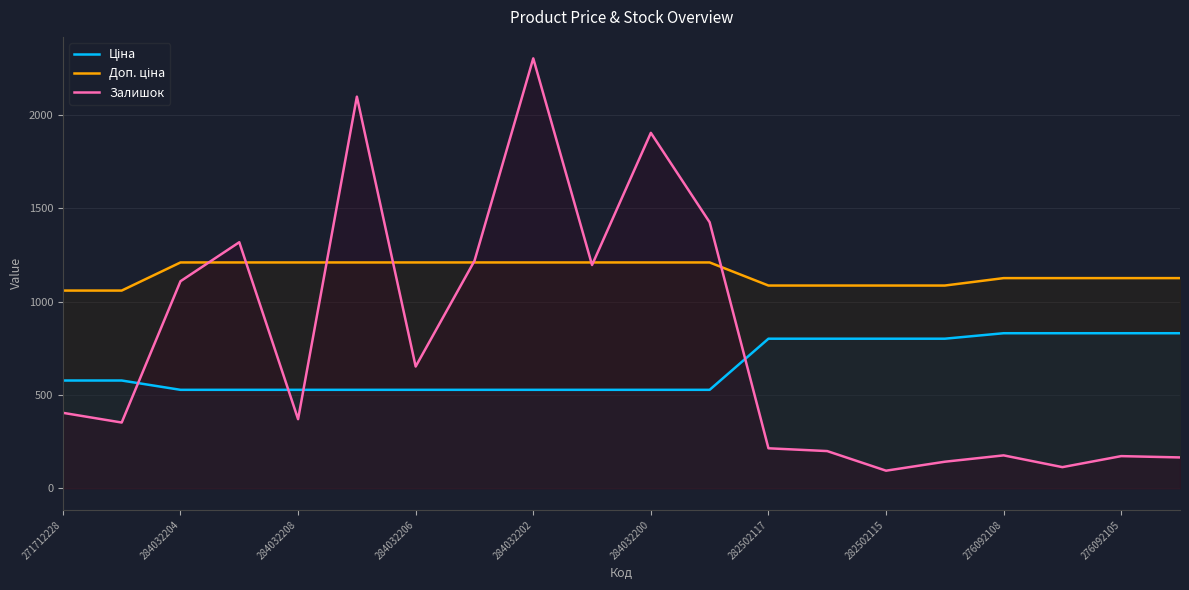

What is the maximum value shown in the chart?

2304.0